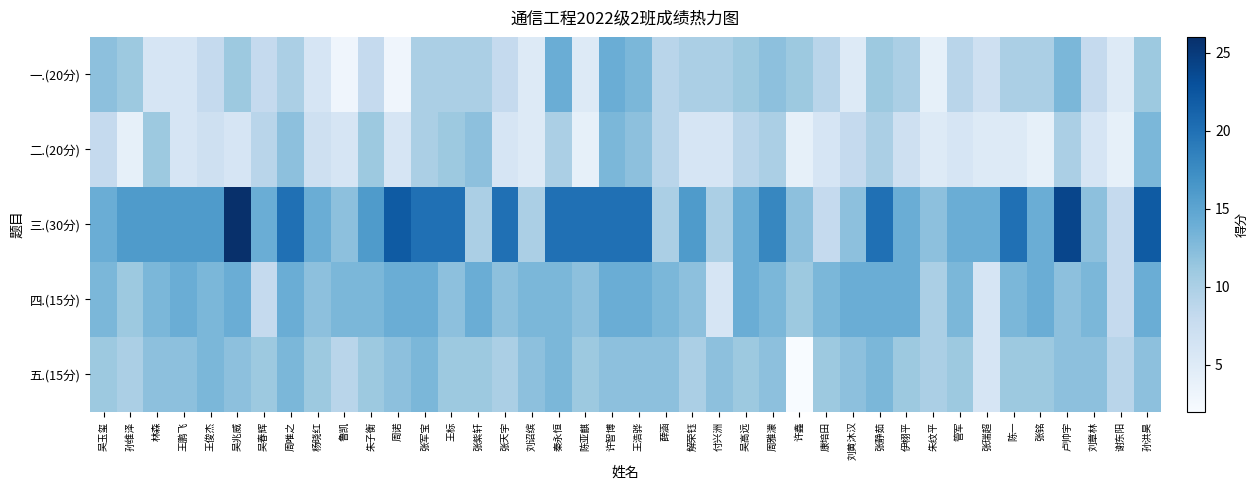

At which category is the sum across all series the highest?

许智博